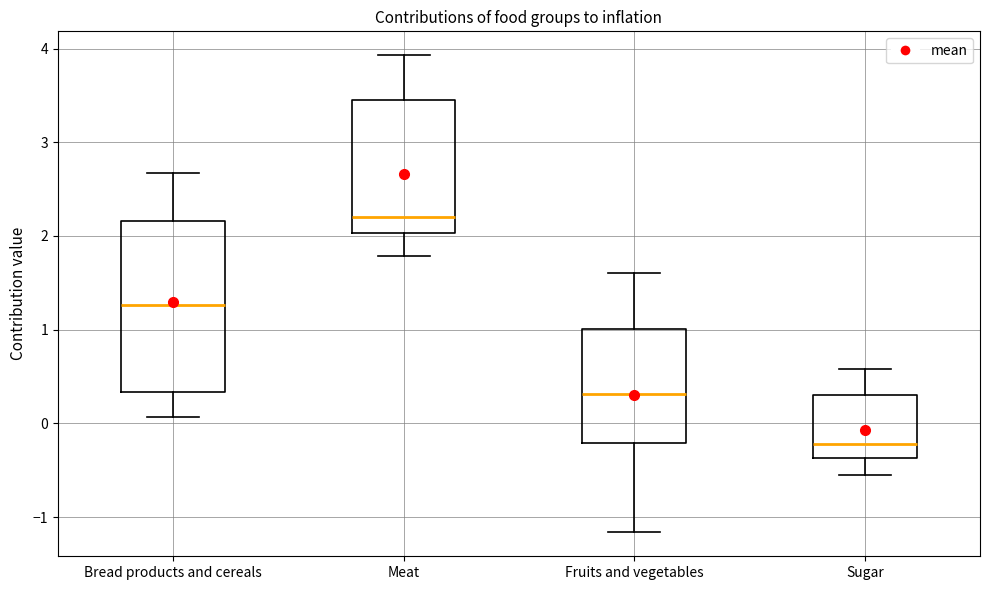

Reading left to right, transcribe this box plot: for each box, give where its median line is, the range the box spans, and where its two whiskers end, as read against the y-axis. The values are not printed on the chart, so give them approximately, as read against the axis.

Bread products and cereals: median 1.3, box 0.3 to 2.2, whiskers 0.1 to 2.7
Meat: median 2.2, box 2.0 to 3.5, whiskers 1.8 to 3.9
Fruits and vegetables: median 0.3, box -0.2 to 1.0, whiskers -1.2 to 1.6
Sugar: median -0.2, box -0.4 to 0.3, whiskers -0.5 to 0.6